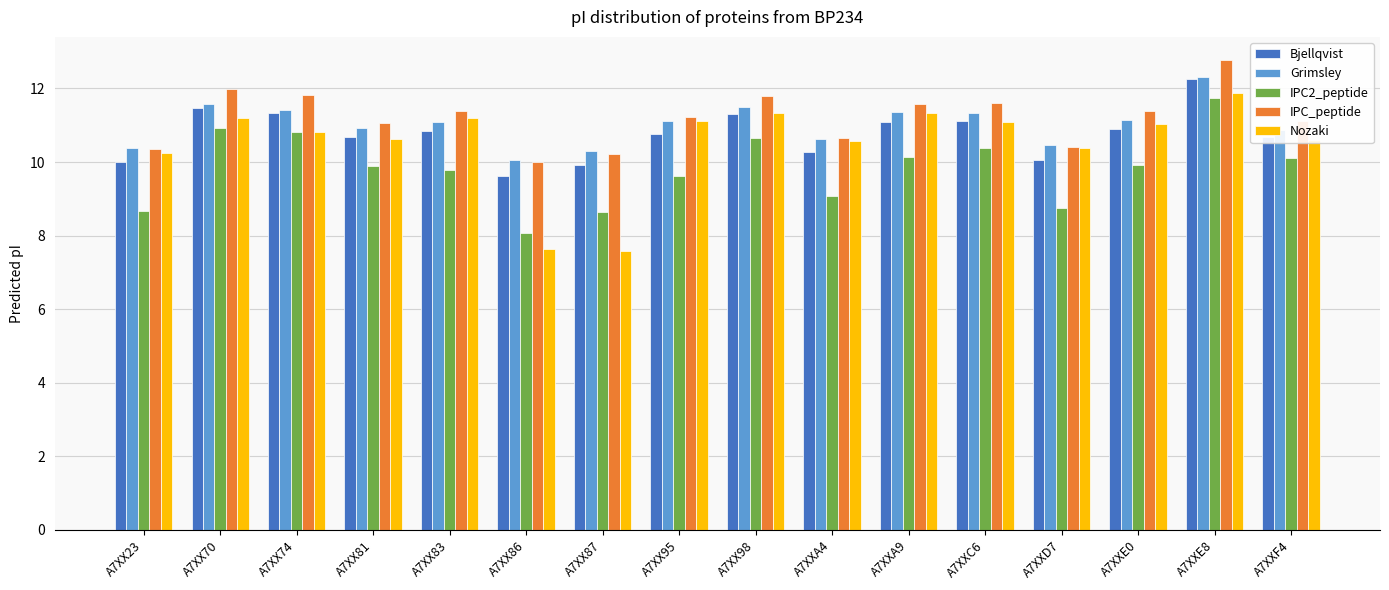

What is the difference between the IPC_peptide values at A7XX81 and A7XX74?

0.8